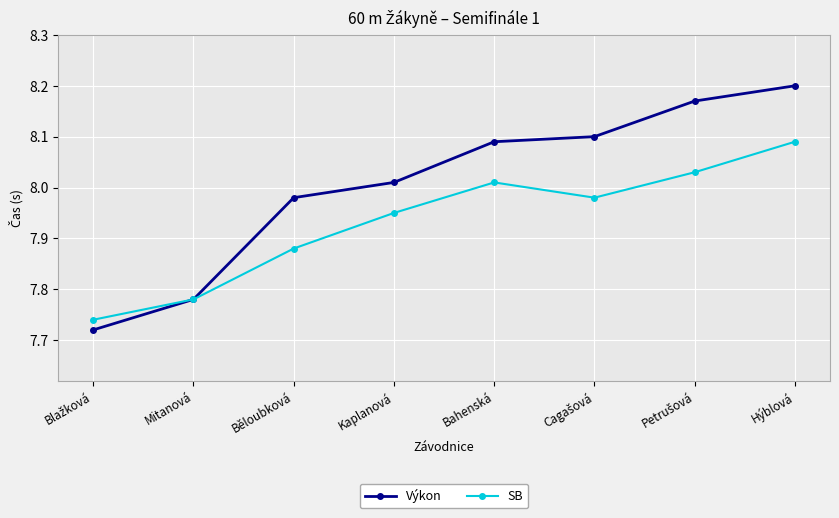

The value of Výkon at Bahenská is 8.1. True or false?

True